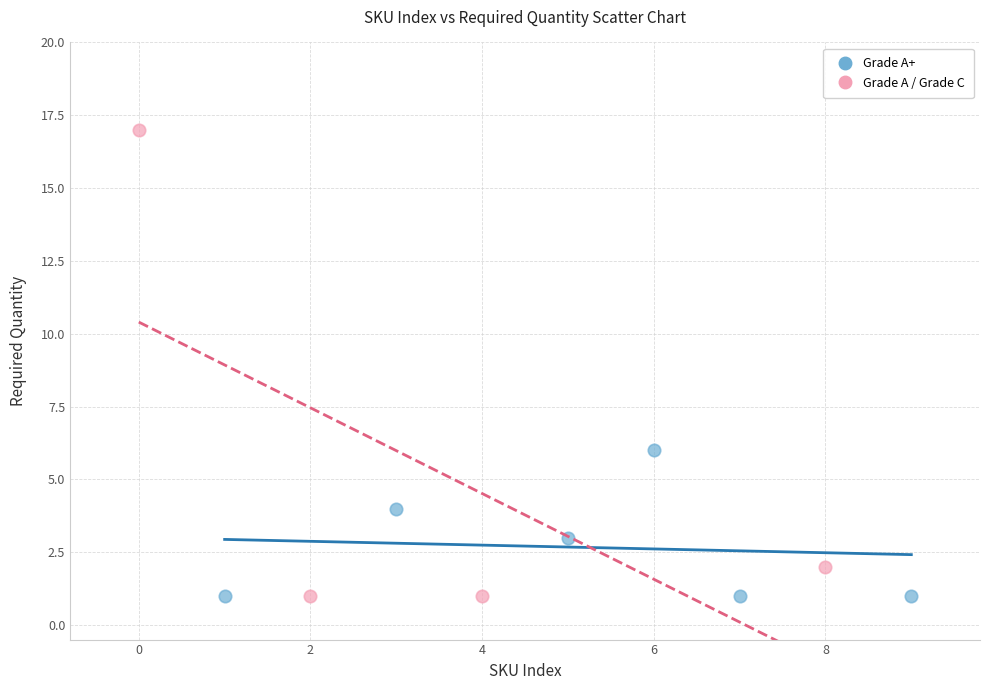

Which series has the largest Y range (max minus min)?

Grade A / Grade C